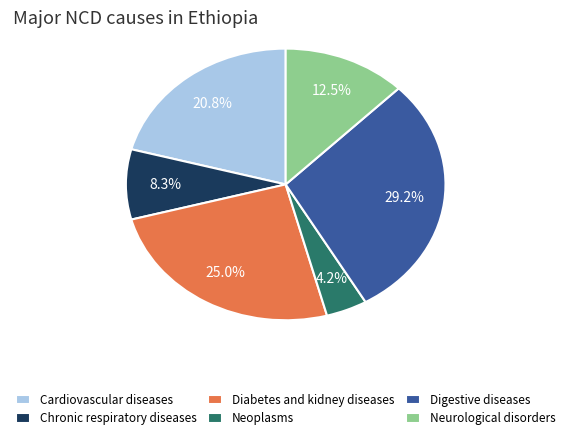

What percentage is NOT represented by Chronic respiratory diseases?

91.7%